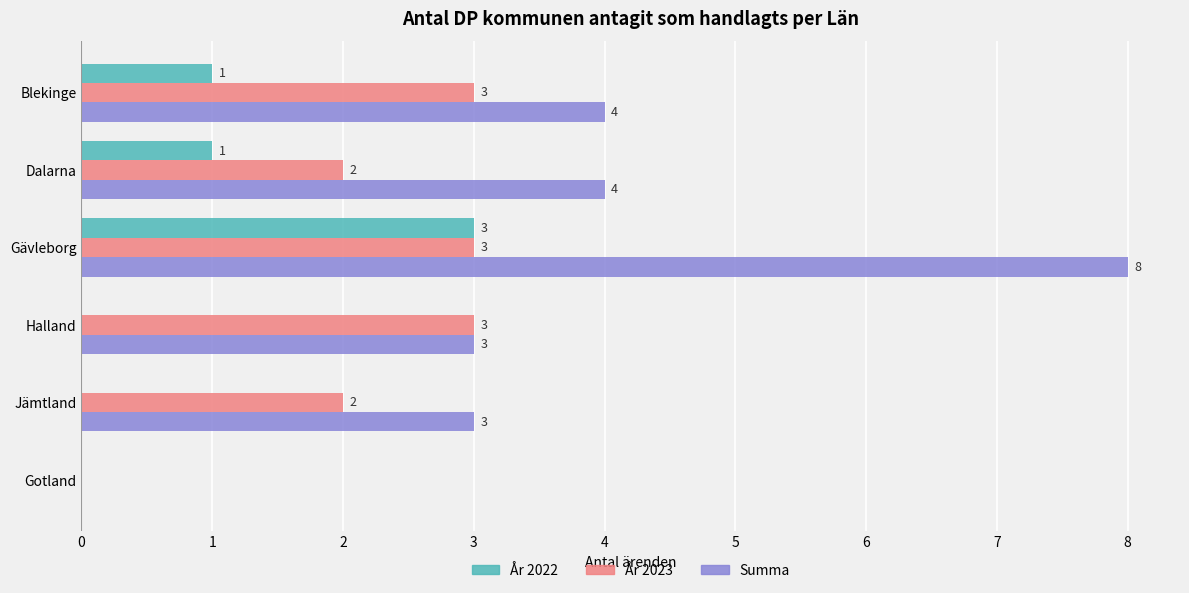

What is the highest value of the År 2023 series?

3